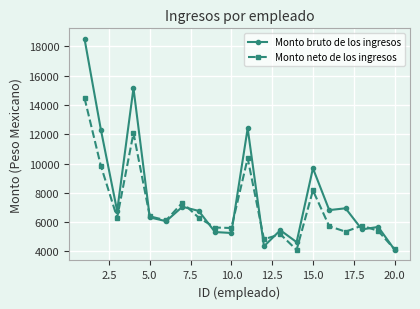

How many interior local valleys does the Monto neto de los ingresos series have?

6